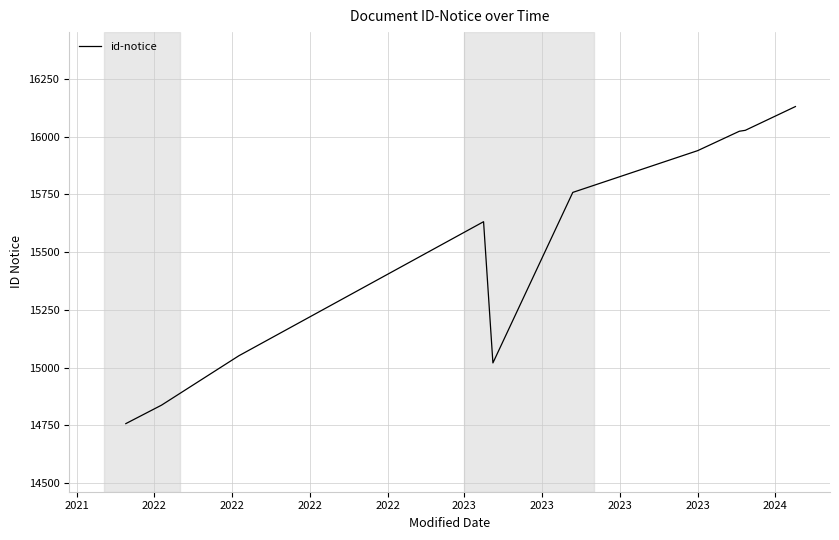

Does the chart have visible grid lines?

Yes